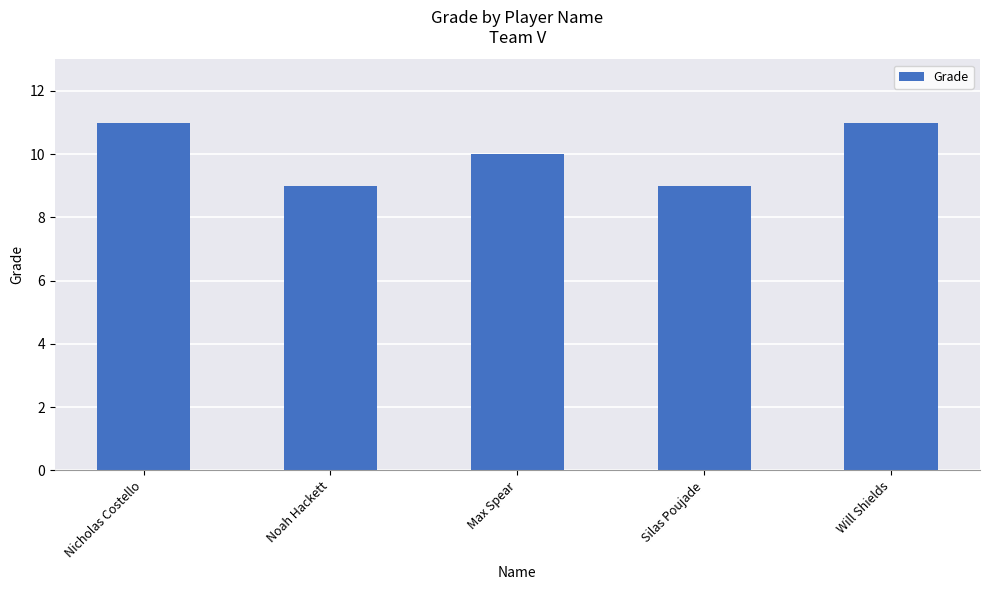

Reading left to right, list all the values displayed in this chart.

11	9	10	9	11